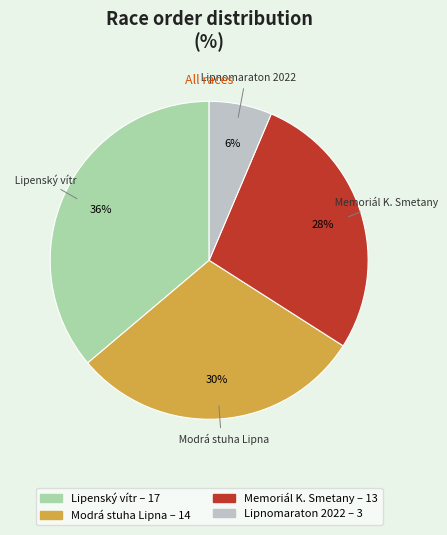

To the nearest percent, what is the difference between the Lipenský vítr and Lipnomaraton 2022 slice percentages?

30%